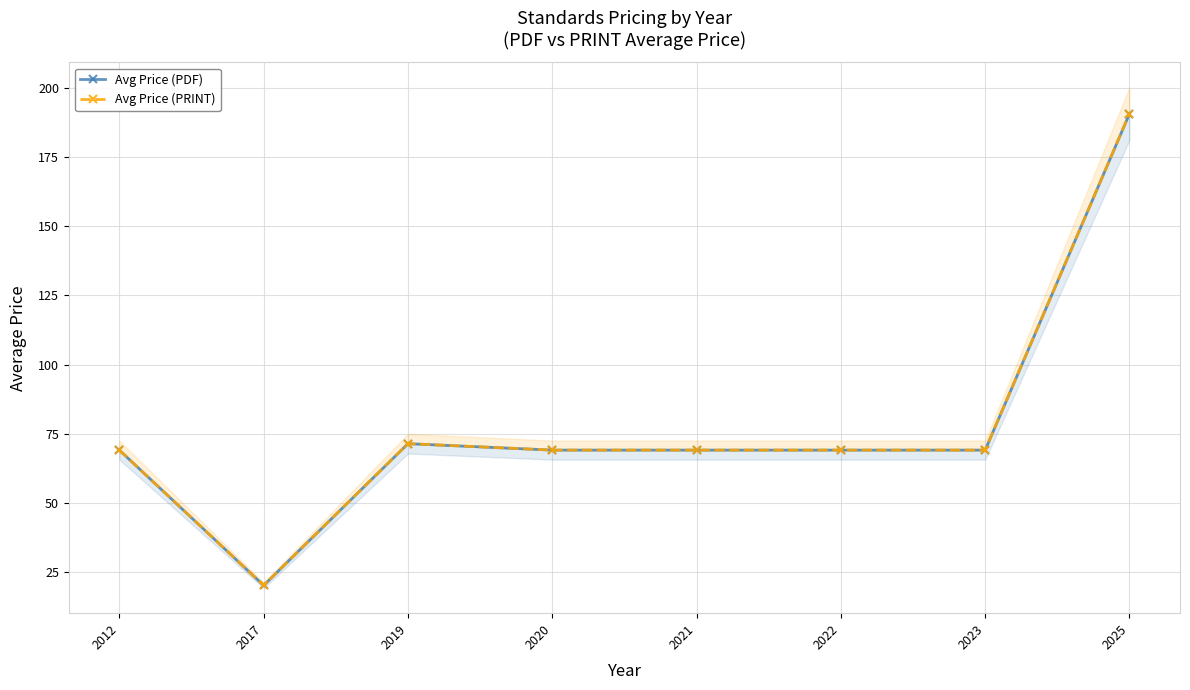

Rank the categories by Avg Price (PRINT) value from lowest to highest.

2017, 2012, 2020, 2021, 2022, 2023, 2019, 2025